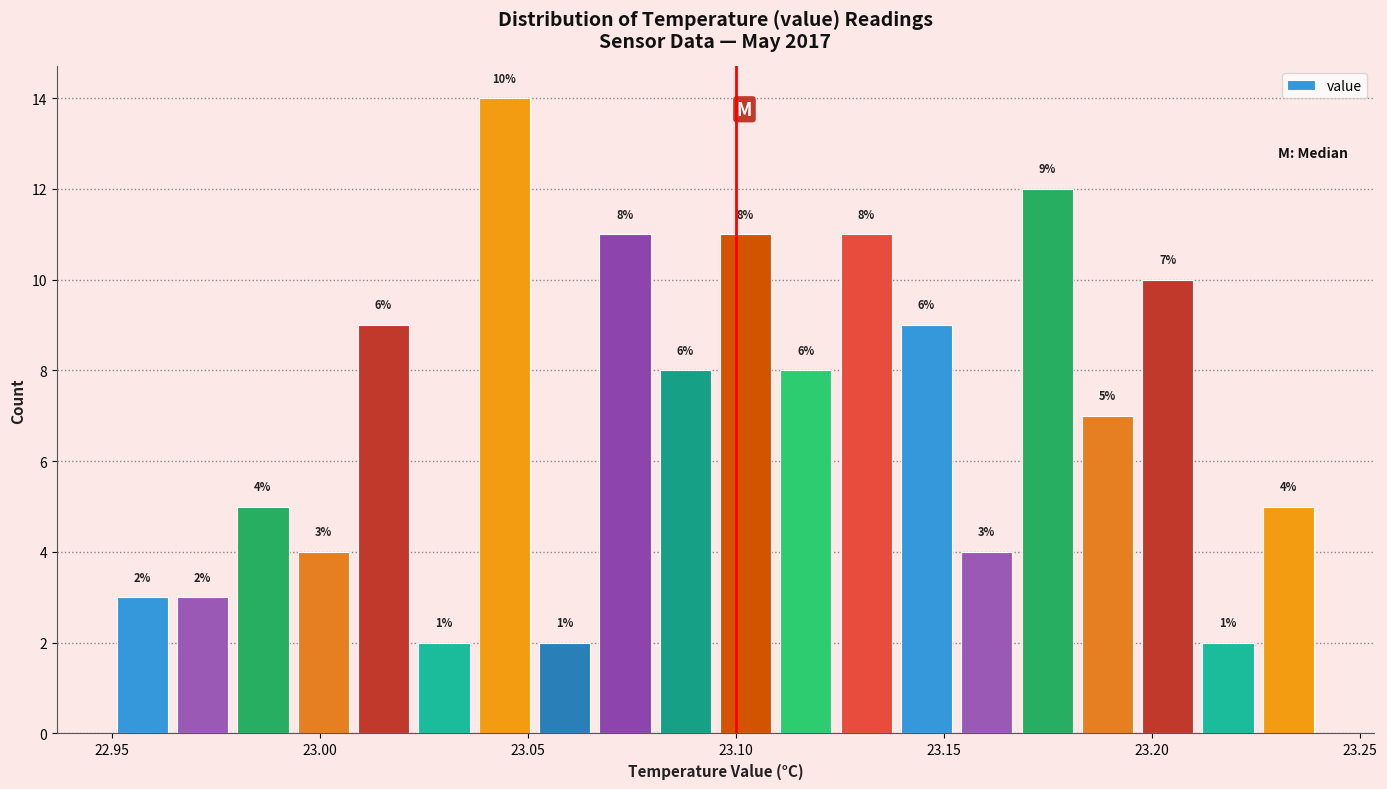

Read against the x-axis, roughly where is the centre of the tallest bar?

23.045